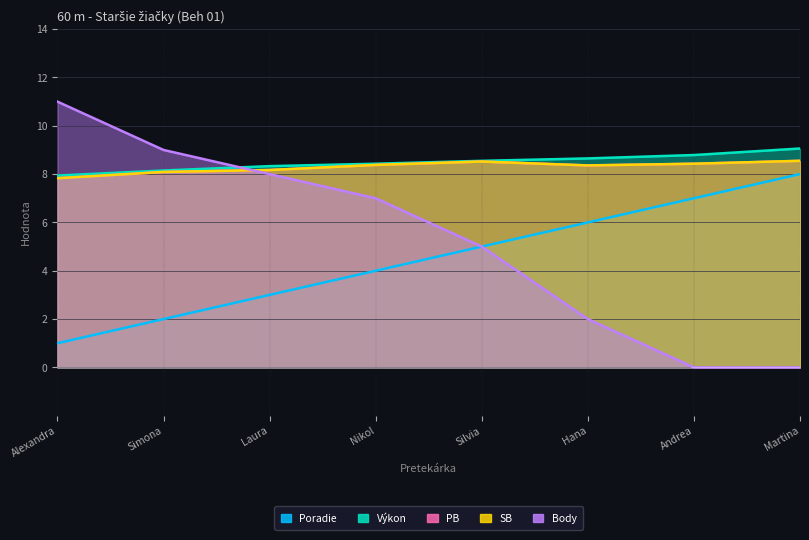

What is the spread (max minus min) of values at Andrea?

8.8